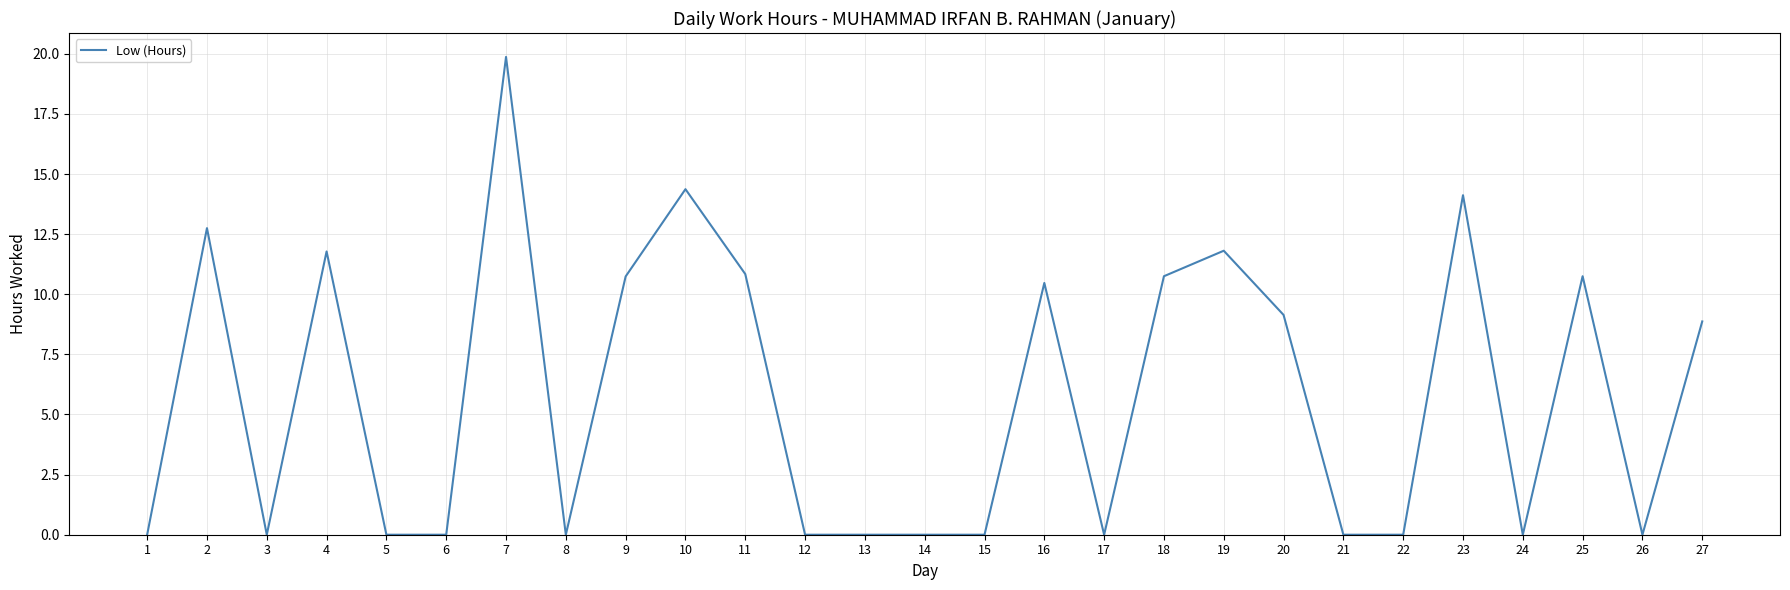

What is the change in value from 9 to 22?

-10.7